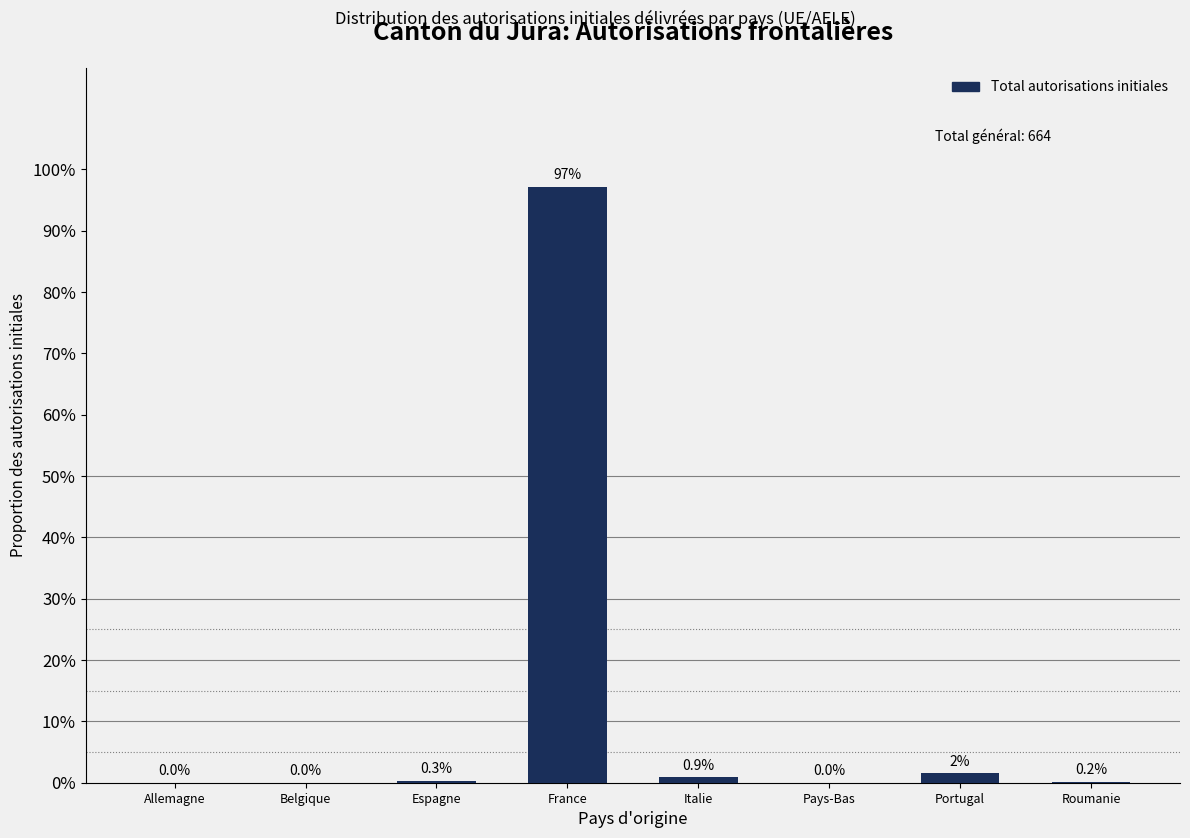

Are the bars horizontal?

No